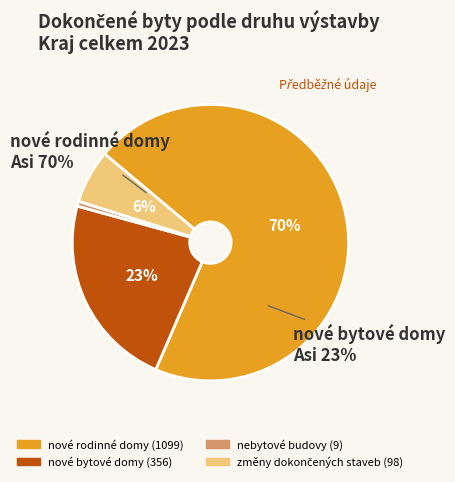

To the nearest percent, what is the difference between the nové bytové domy and nebytové budovy slice percentages?

22%